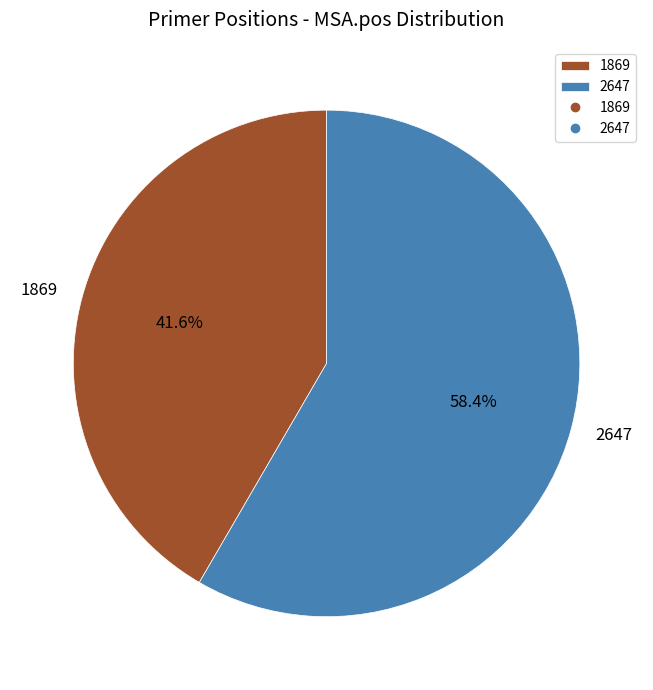

Combined, what portion of the pie is 1869 and 2647?

100.0%